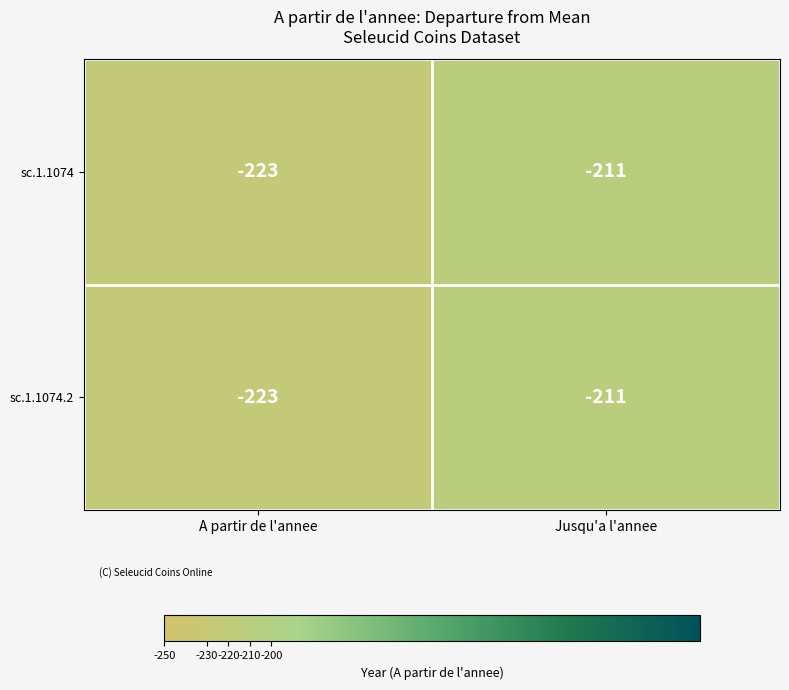

Rank the categories by sc.1.1074 value from highest to lowest.

Jusqu'a l'annee, A partir de l'annee